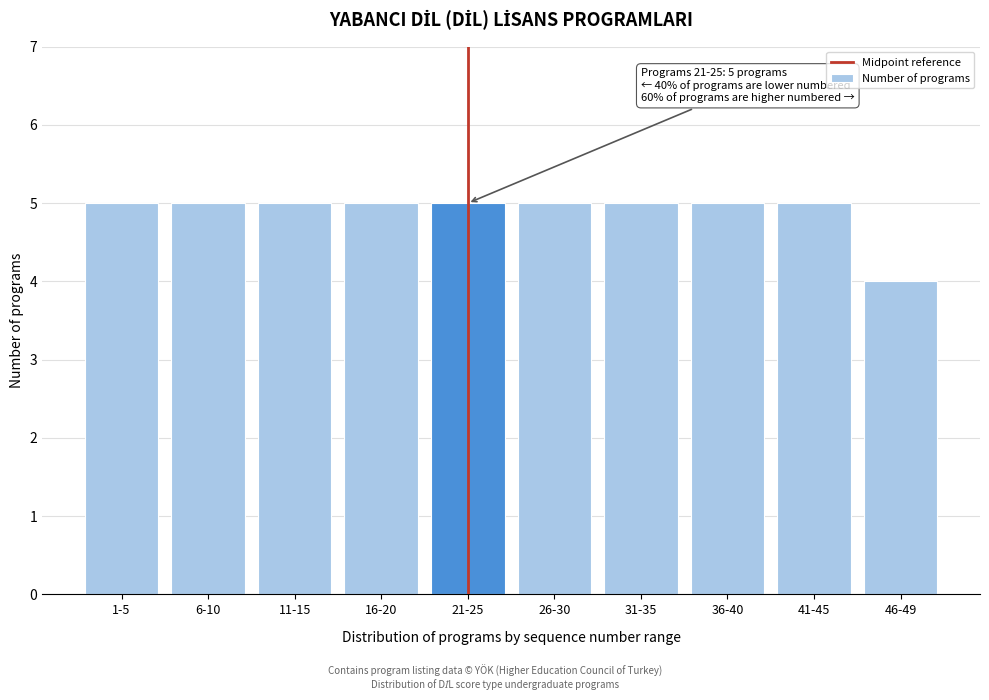

Reading left to right, extract all data points from this chart.

5	5	5	5	5	5	5	5	5	4